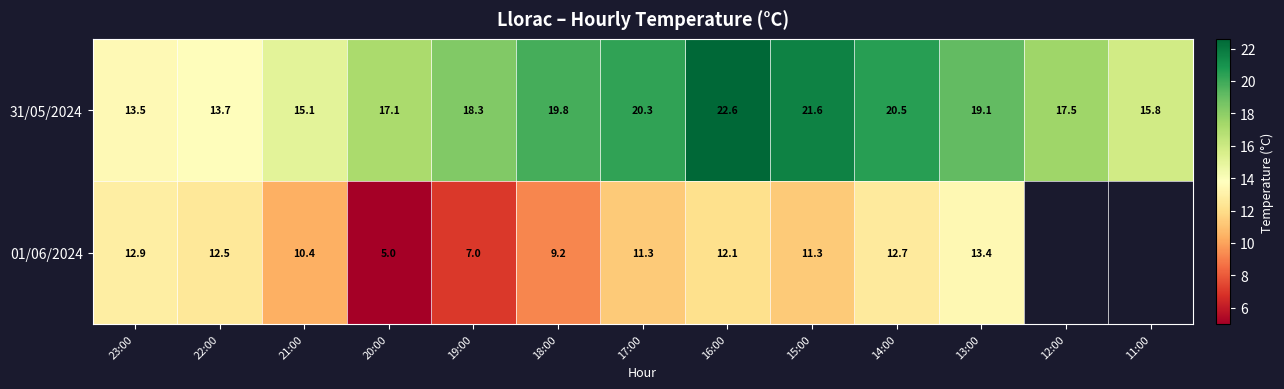

At which label is 31/05/2024 closest to 18?

19:00